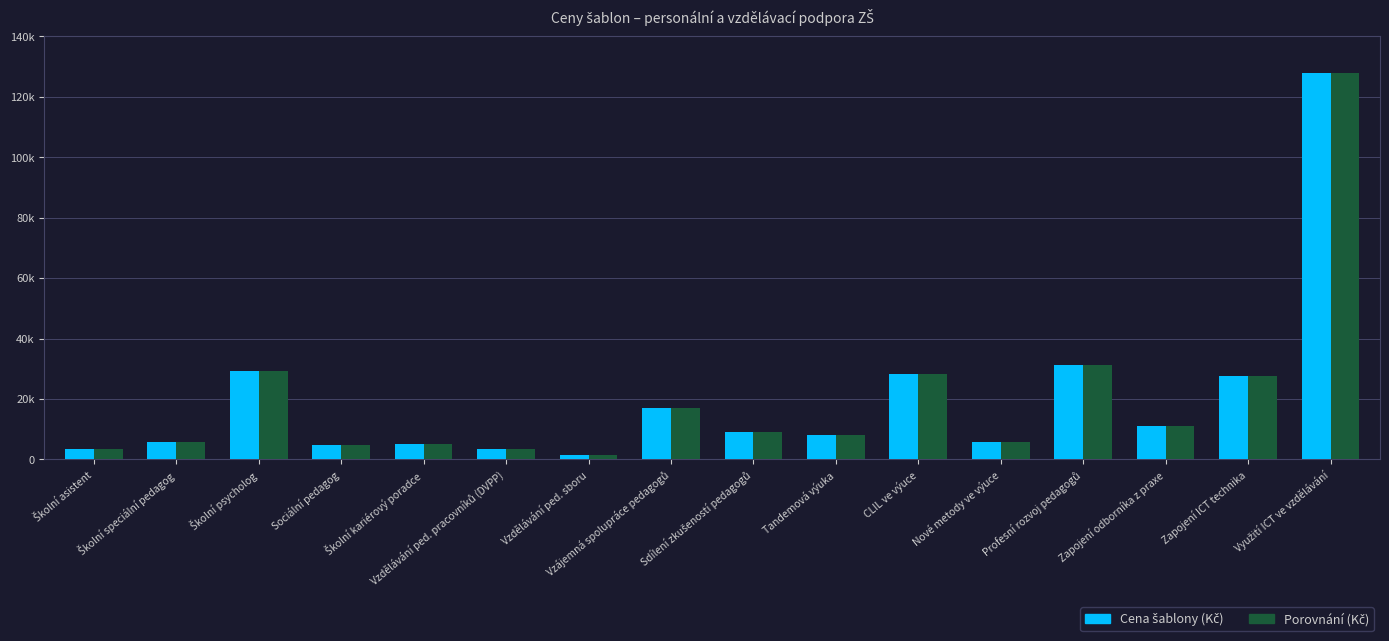

What is the approximate value of Cena šablony (Kč) at Školní speciální pedagog?

5871